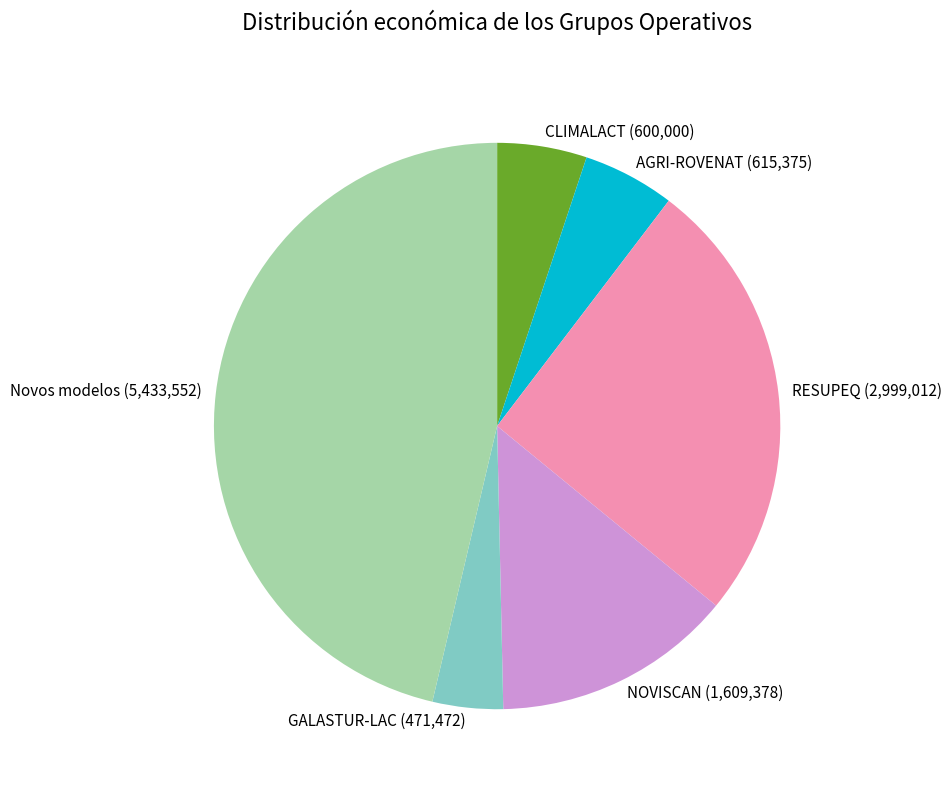

Approximately how many times larger is the value at GALASTUR-LAC compared to NOVISCAN?

0.3